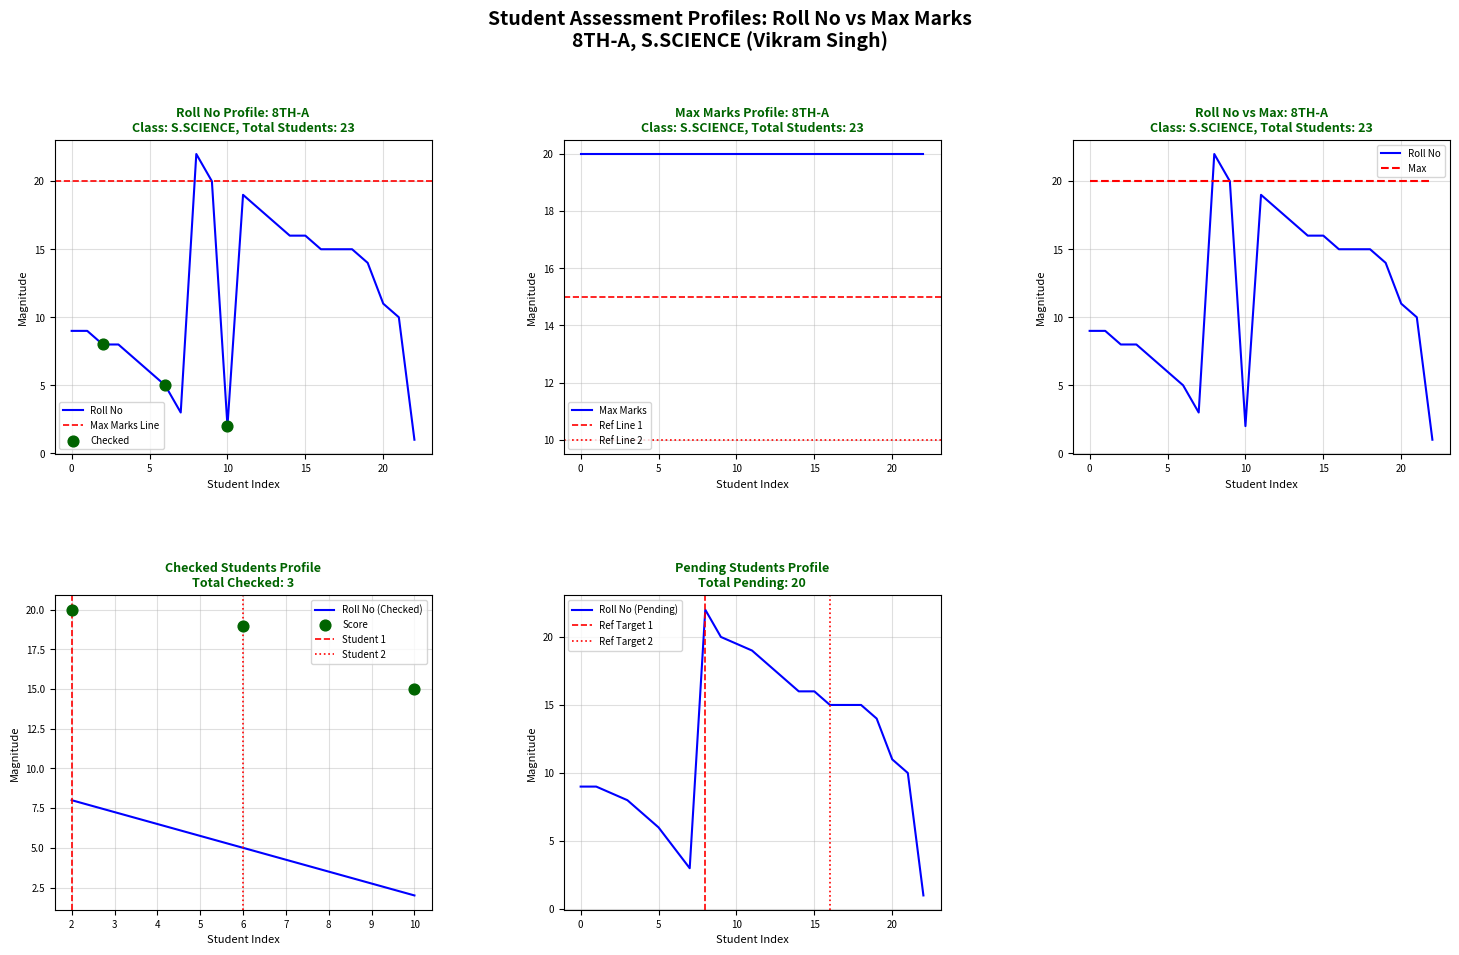

List the labels in order of Roll No (Checked) value, smallest first.

10, 6, 2